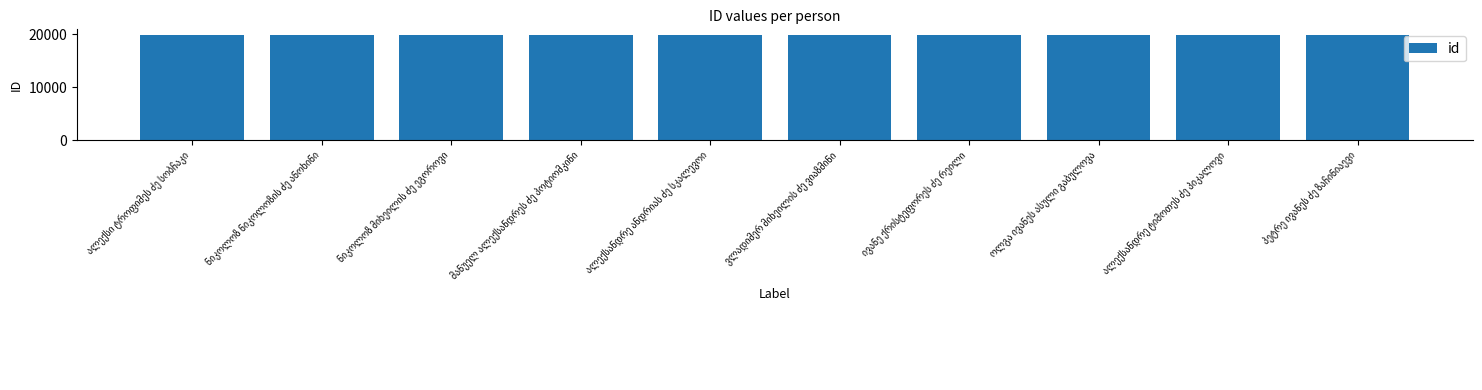

How many bars are there in total?

10